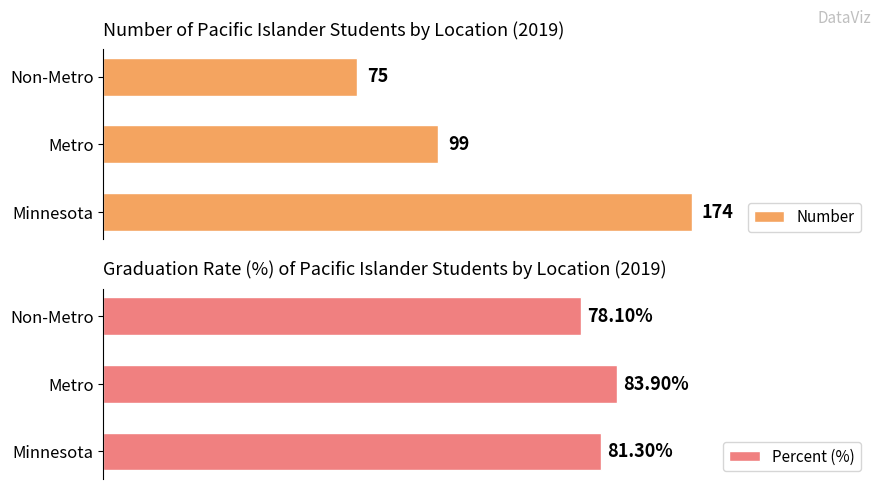

How many bars are there in each group?

2